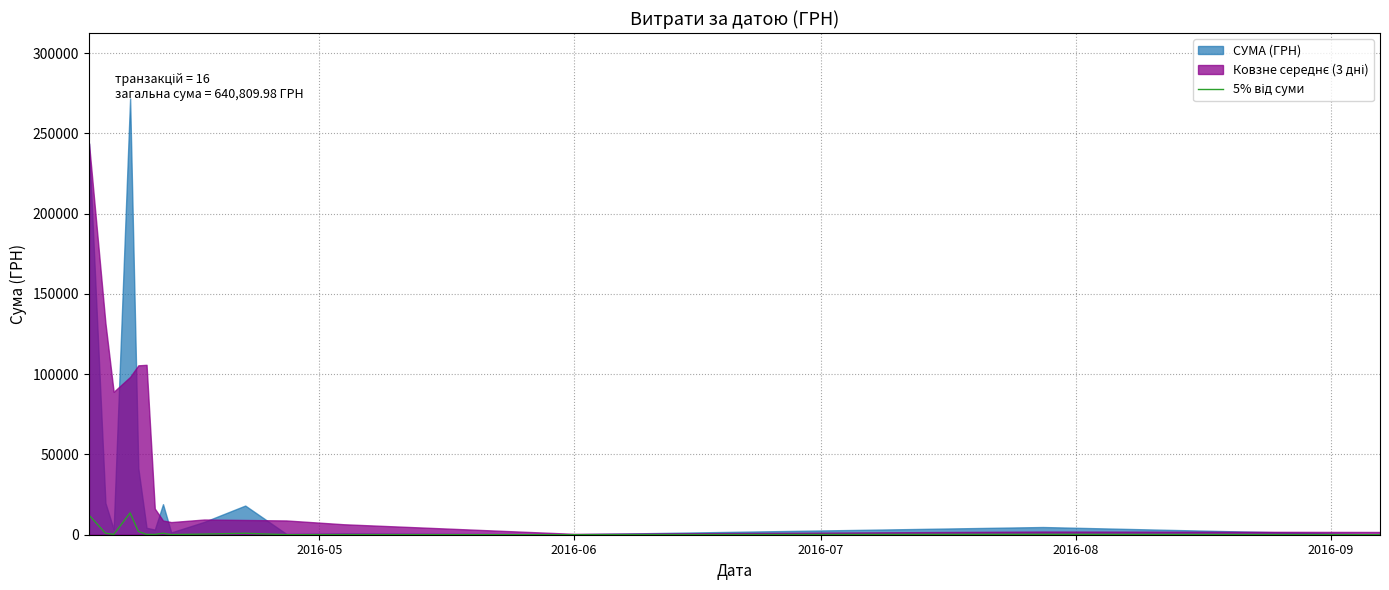

How many lines are shown in the chart?

1